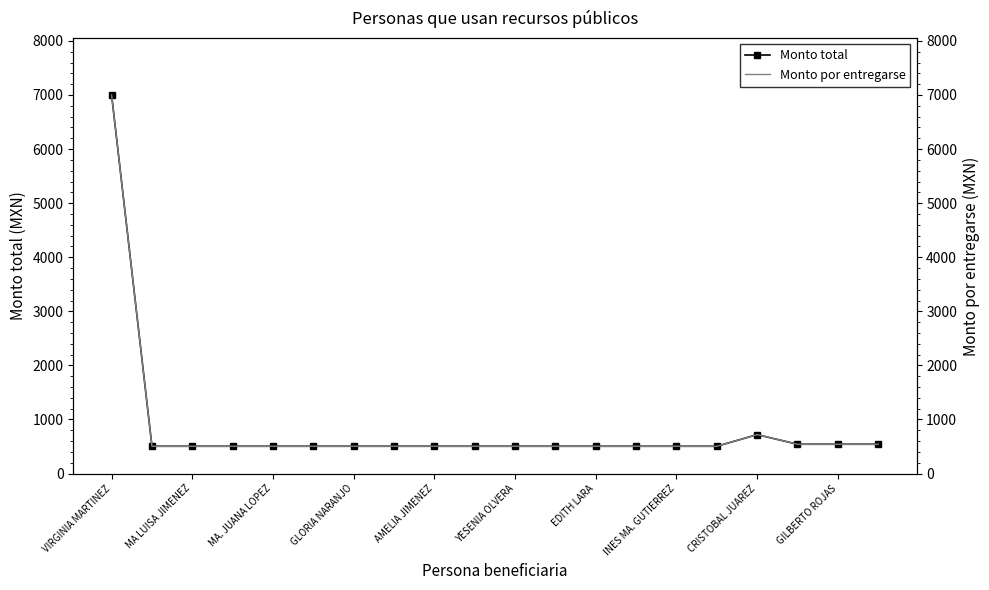

What is the lowest value of the Monto total series?

504.6